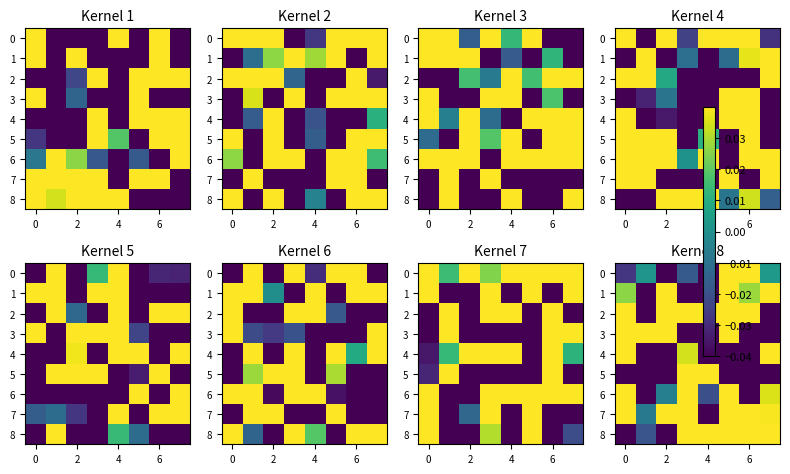

At 0, list the series in order from largest to smallest.

row_3, row_0, row_7, row_8, row_4, row_2, row_1, row_5, row_6